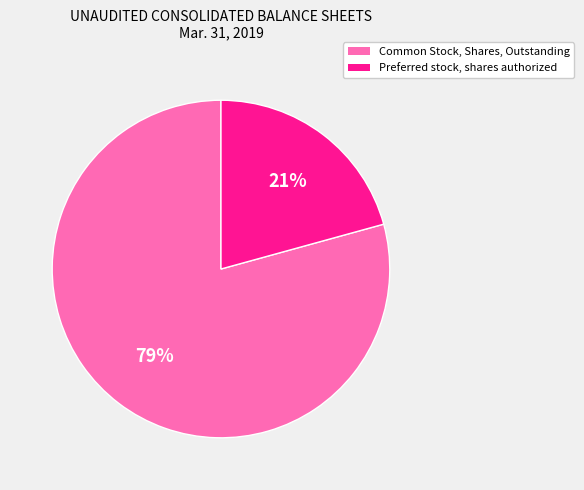

Rank the categories by value from lowest to highest.

Preferred stock, shares authorized, Common Stock, Shares, Outstanding